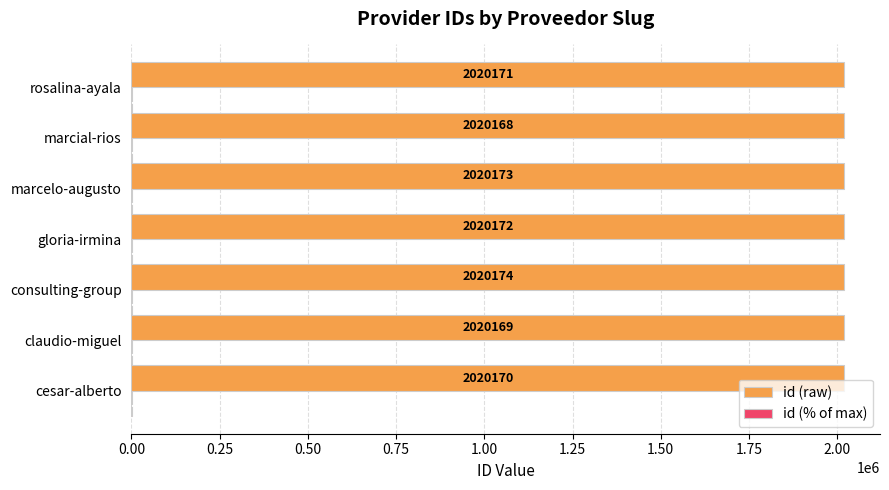

What is the sum of the id (raw) values at marcial-rios and claudio-miguel?

4040337.0